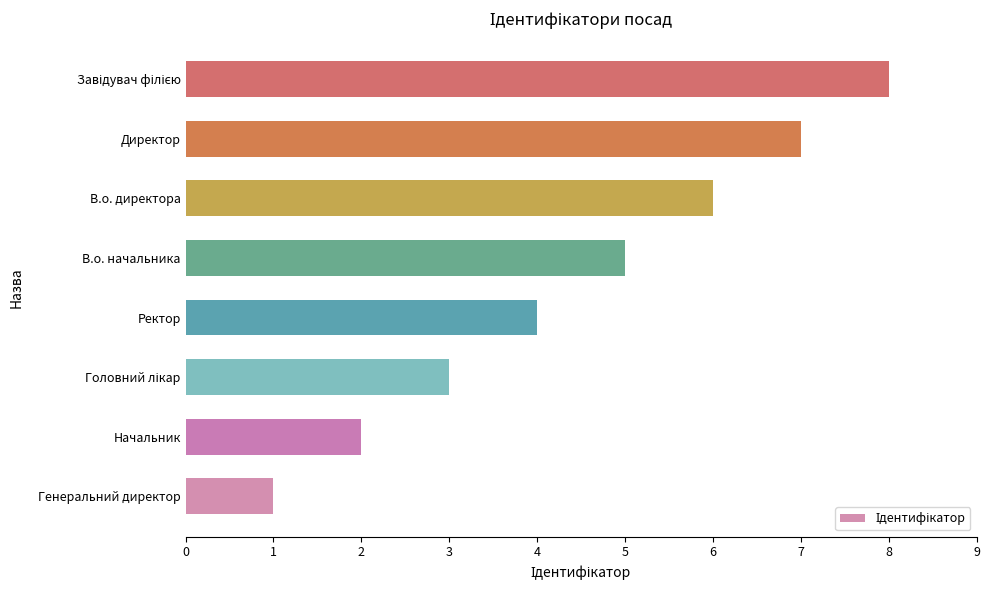

What is the maximum value shown in the chart?

8